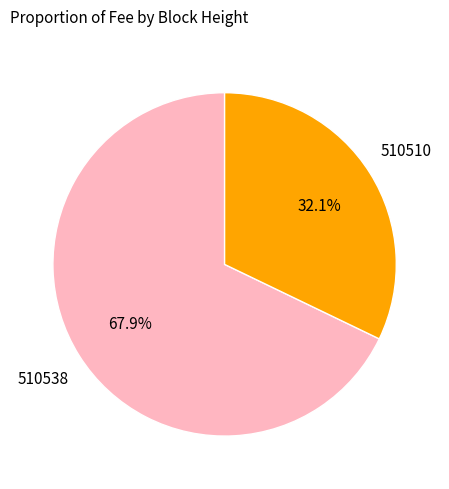

Is there a majority slice in this chart?

Yes